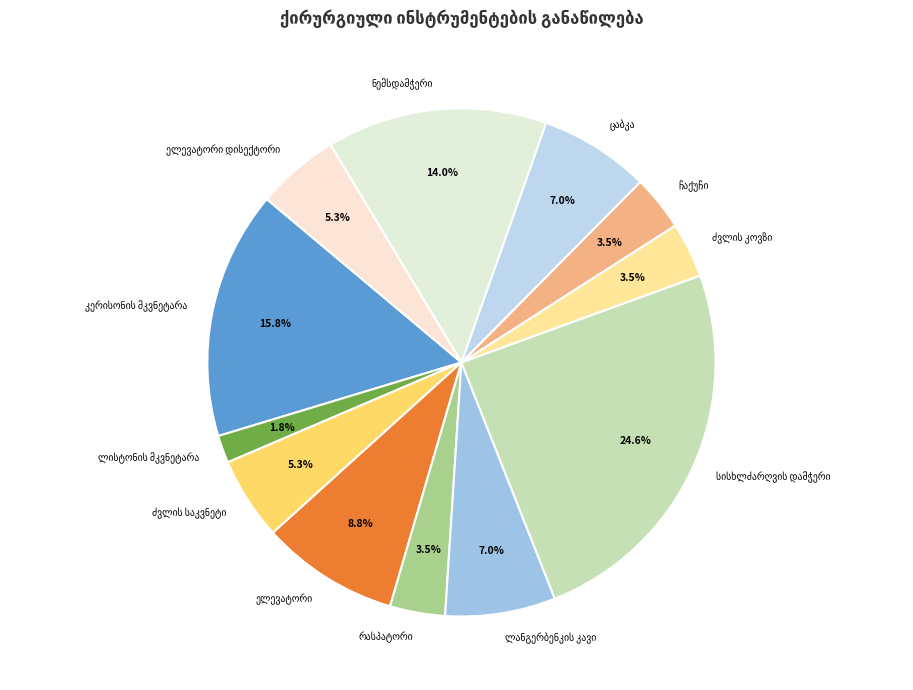

Is there any slice that represents more than half of the pie?

No